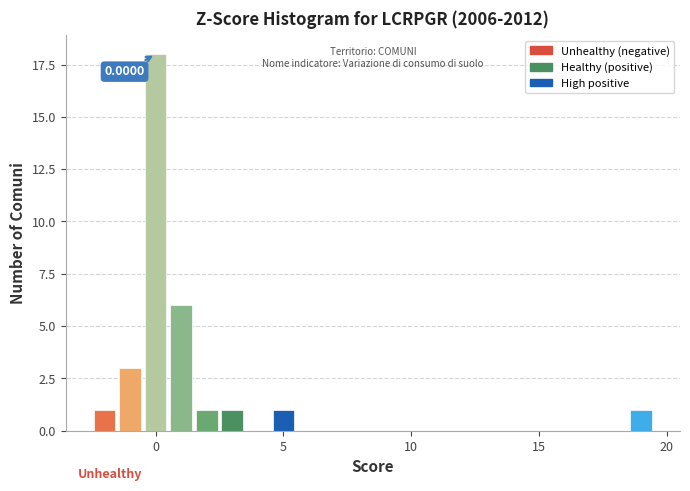

Read against the x-axis, roughly where is the centre of the tallest bar?

0.0